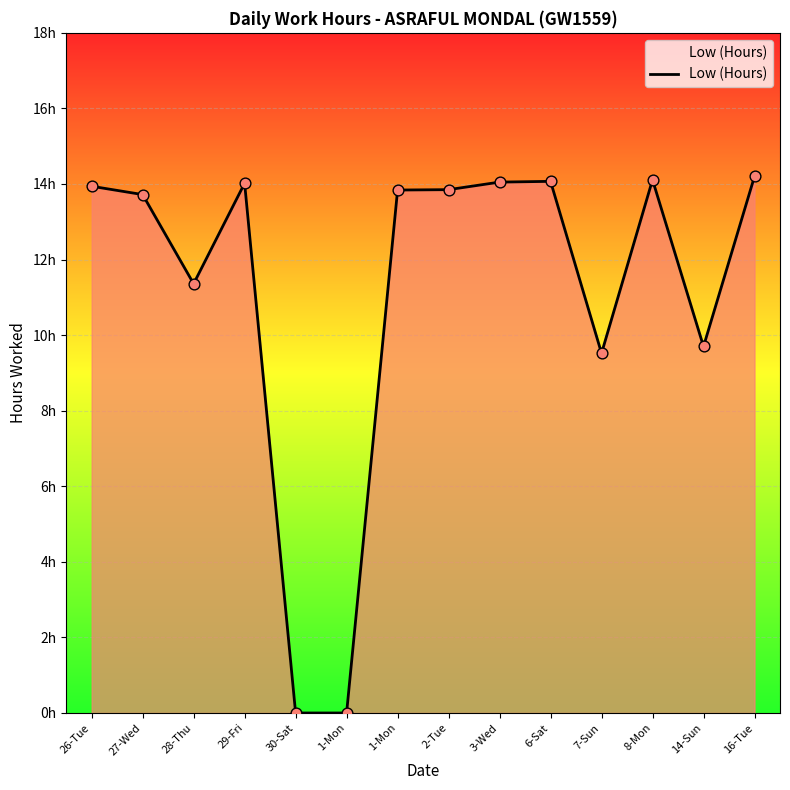

What is the ratio of the value at 8-Mon to the value at 27-Wed?

1.0